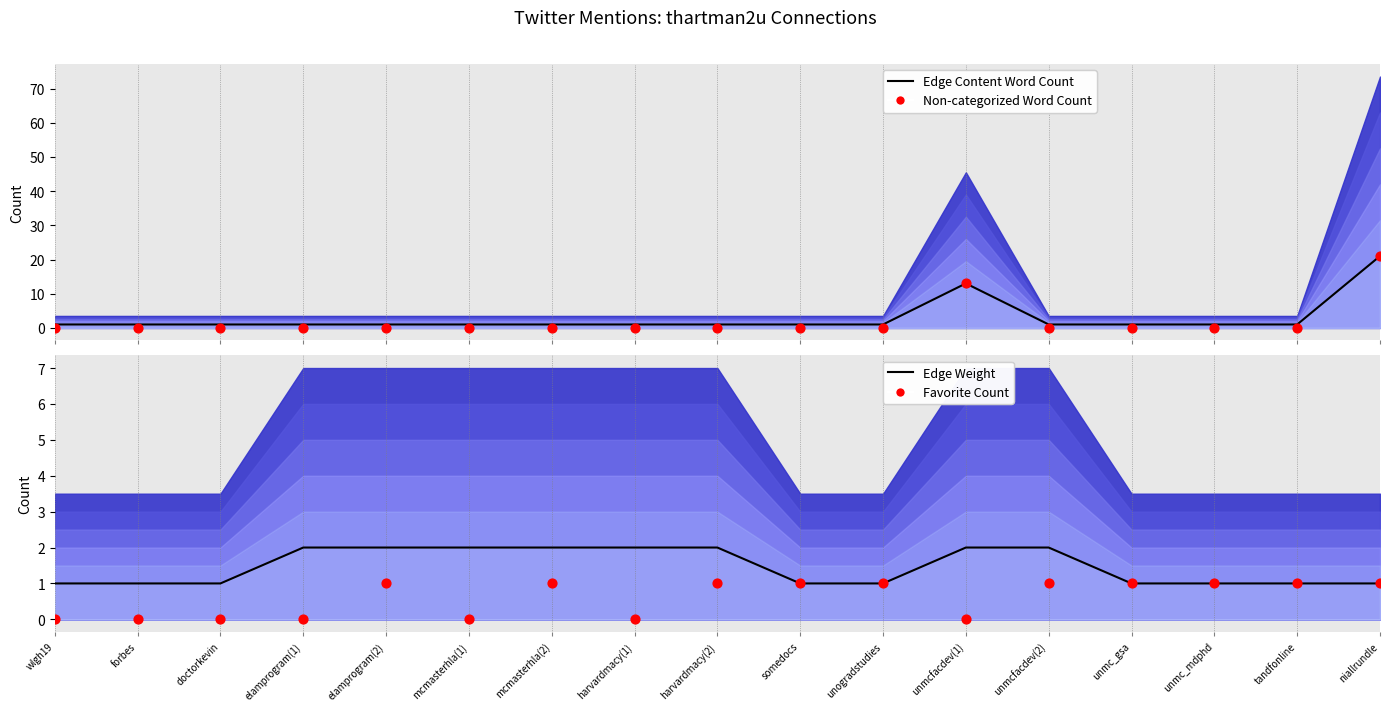

Which series contains the highest Y value?

Edge Content Word Count